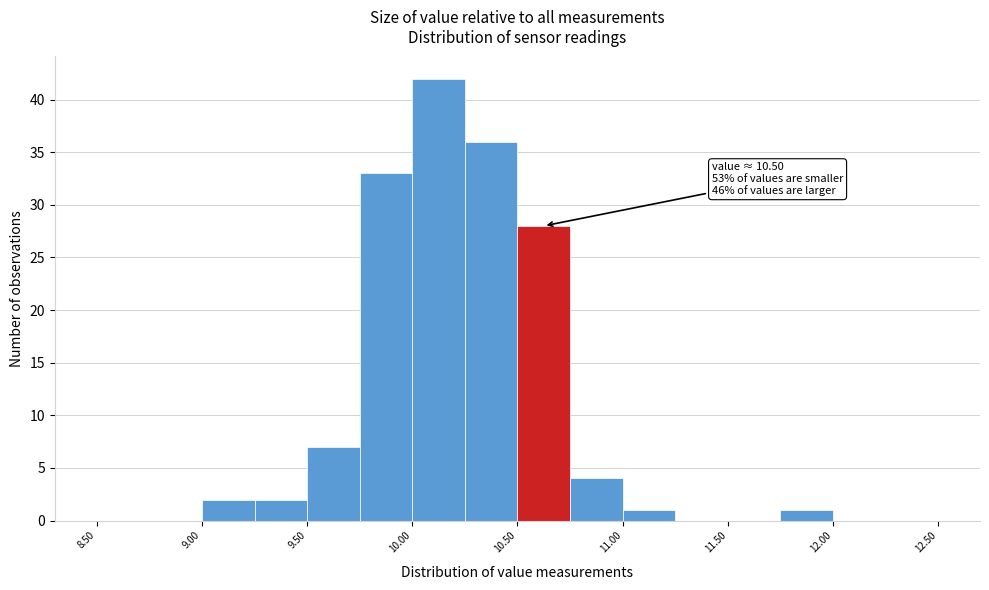

Which range on the x-axis has the tallest bar?

10.00 to 10.25